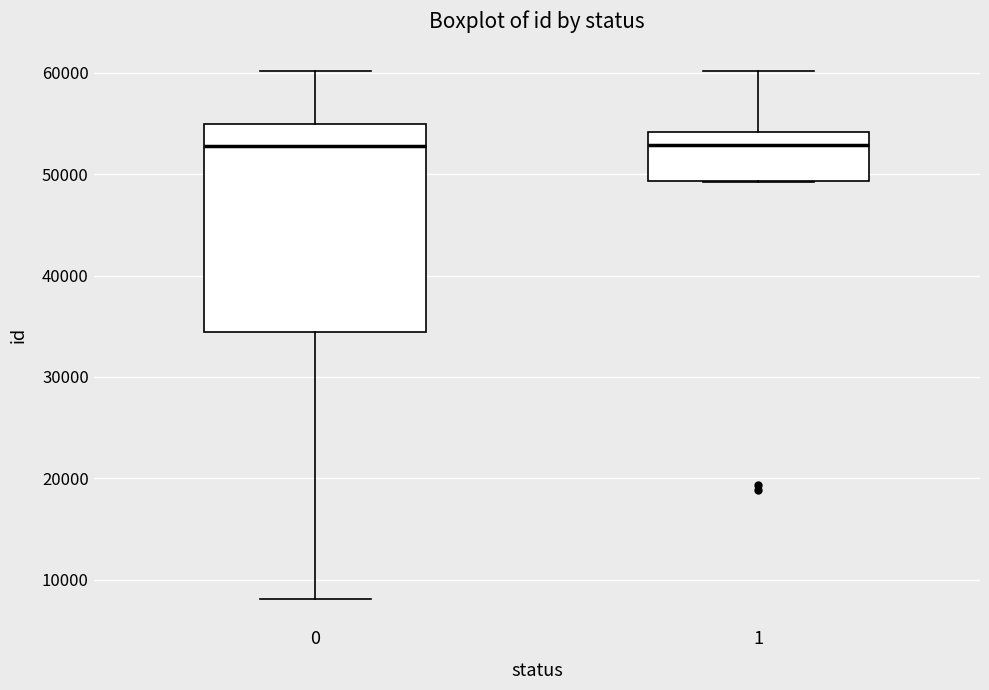

Reading left to right, read every box against the y-axis: the position of its median line, the range the box covers, and the ends of its whiskers. The values are not printed on the chart, so give them approximately, as read against the axis.

0: median 53000, box 34000 to 55000, whiskers 8000 to 60000
1: median 53000, box 49000 to 54000, whiskers 49000 to 60000